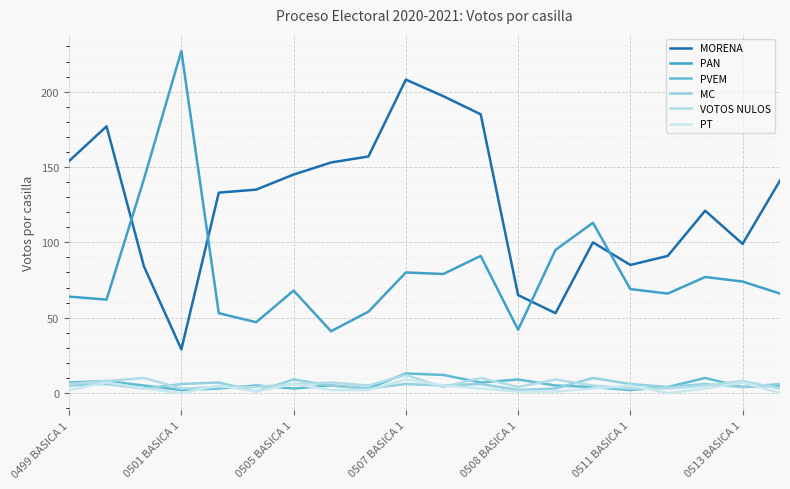

Does the chart have visible grid lines?

Yes